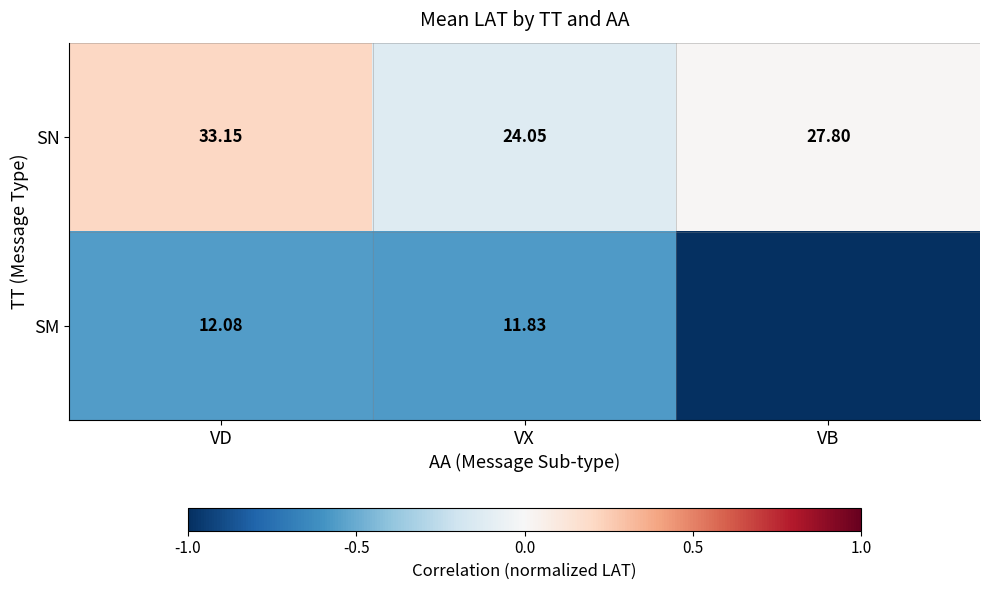

List the labels in order of SN value, smallest first.

VX, VB, VD